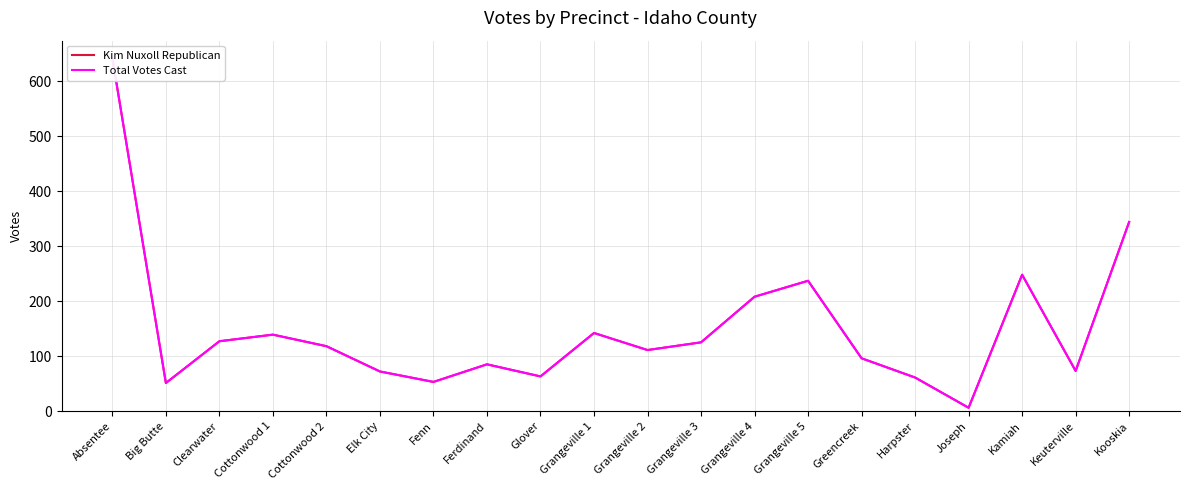

Between Cottonwood 2 and Keuterville, which is larger?

Cottonwood 2